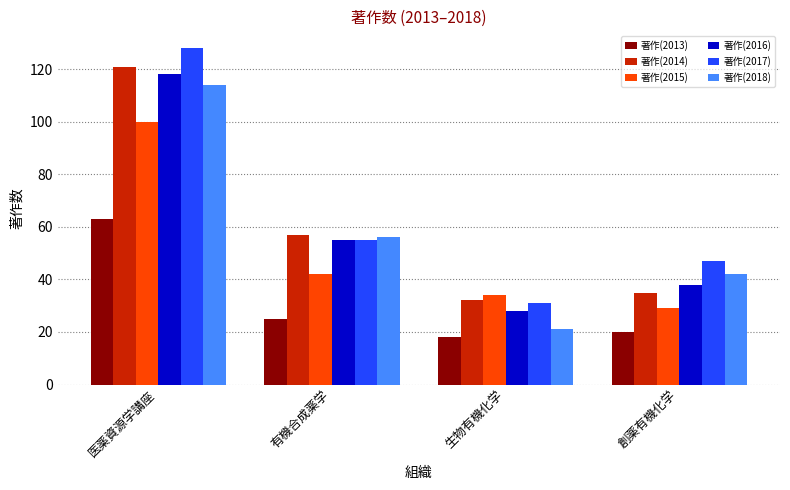

What is the maximum value shown in the chart?

128